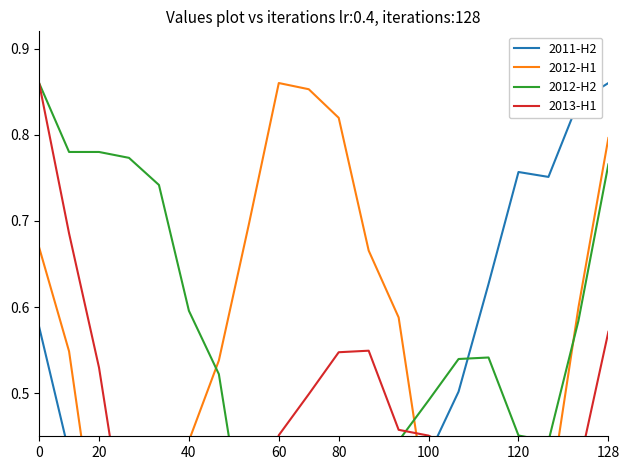

What is the maximum value for 2013-H1?

0.9